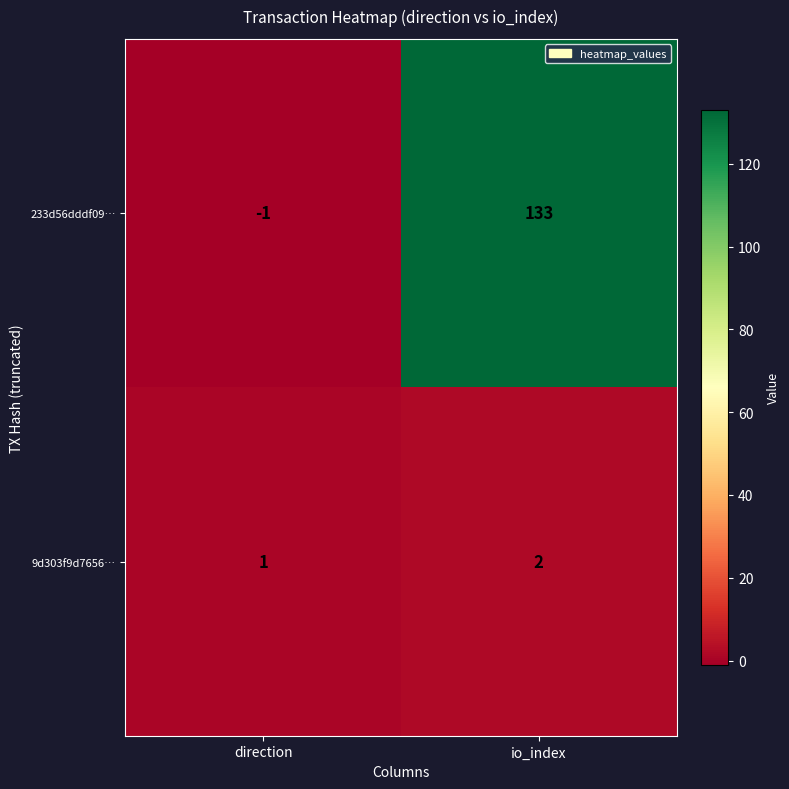

How many data points in 233d56dddf09… are less than 133?

1